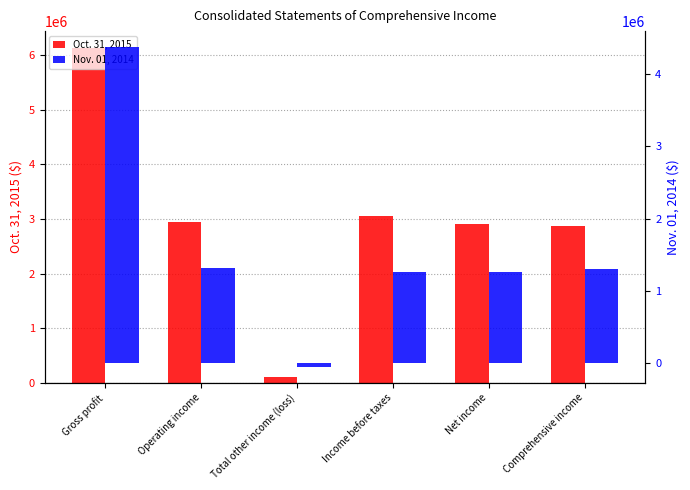

Reading left to right, what are all the values shown in this chart?

Oct. 31, 2015: 6135375	2941452	109749	3051201	2915395	2881529
Nov. 01, 2014: 4371546	1311030	-49096	1261934	1257898	1299110